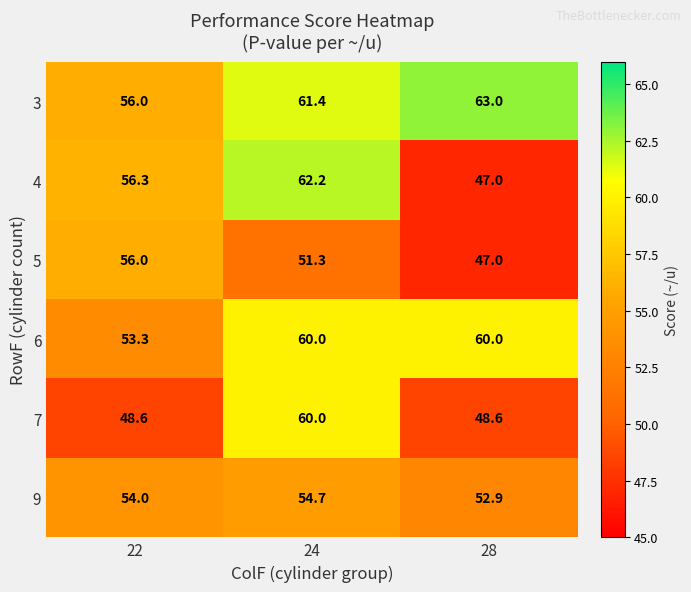

What is the minimum value for 5?

47.0